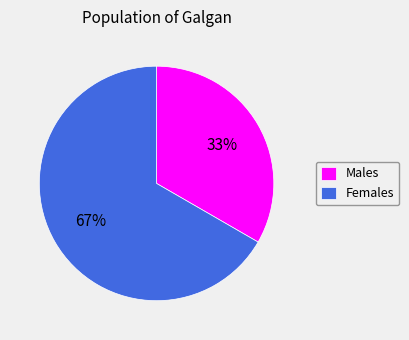

What is the majority slice?

Females